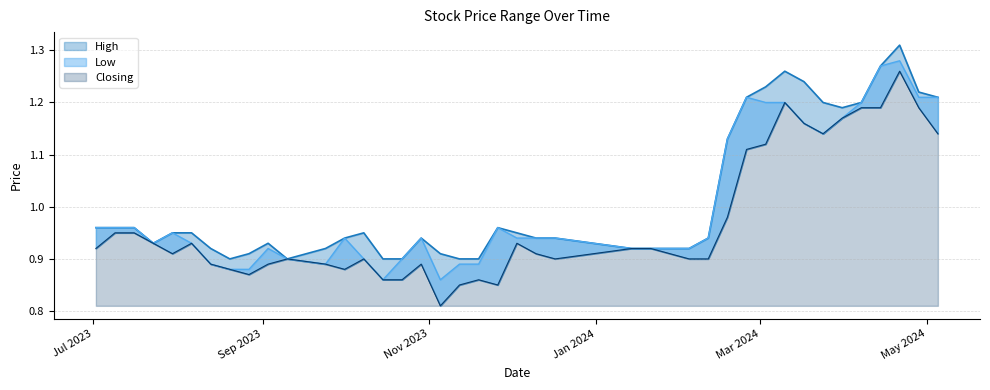

Between 14/01/2024 and 03/09/2023, which series saw the biggest shift?

Low